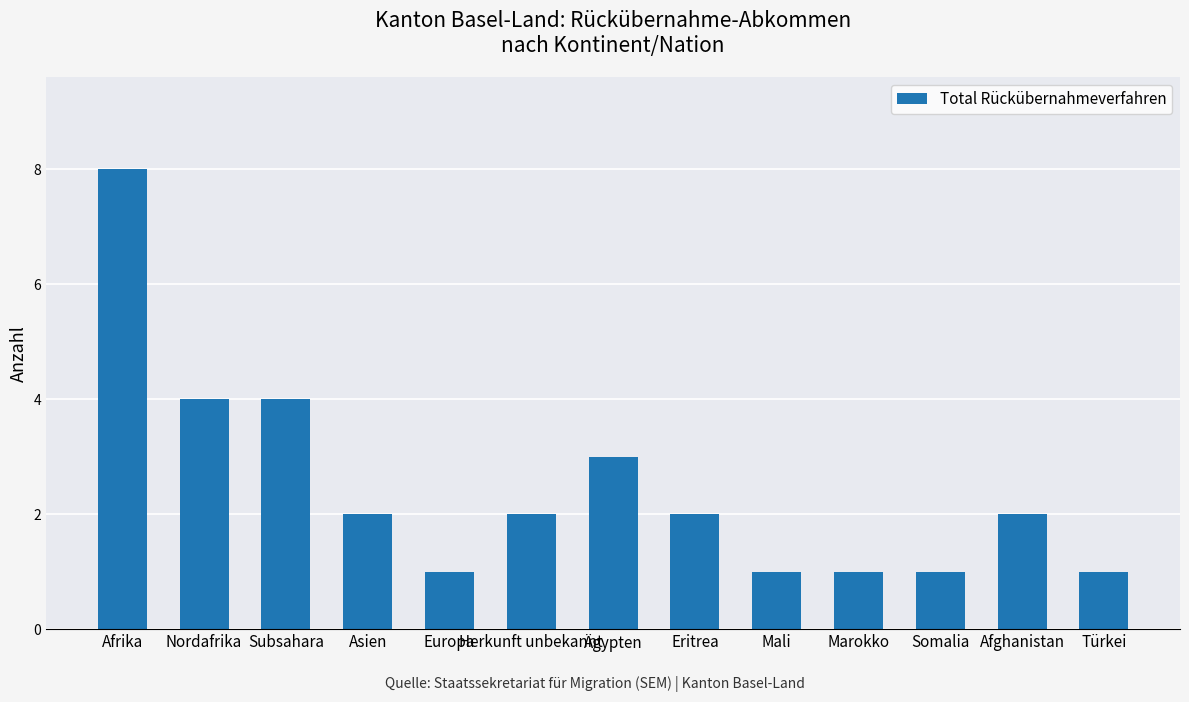

What position from the left is Asien?

4